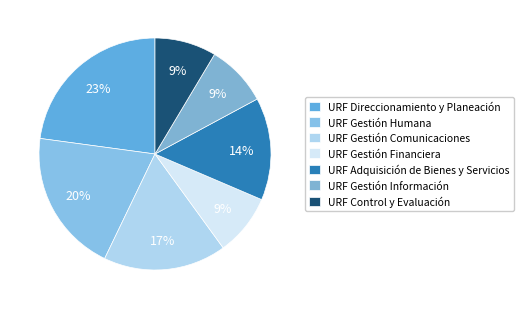

How many slices are in this pie chart?

7